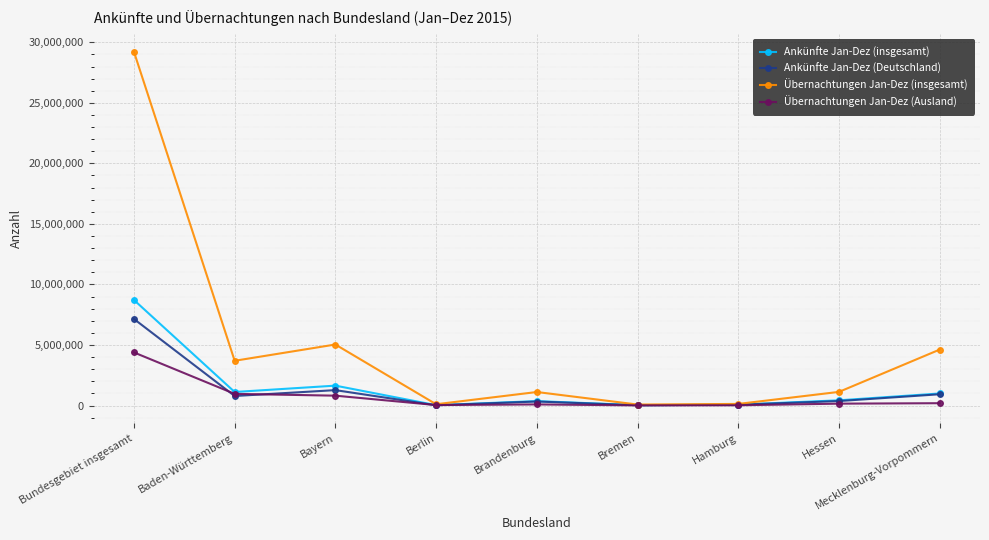

Does the chart display data point markers on the line(s)?

Yes